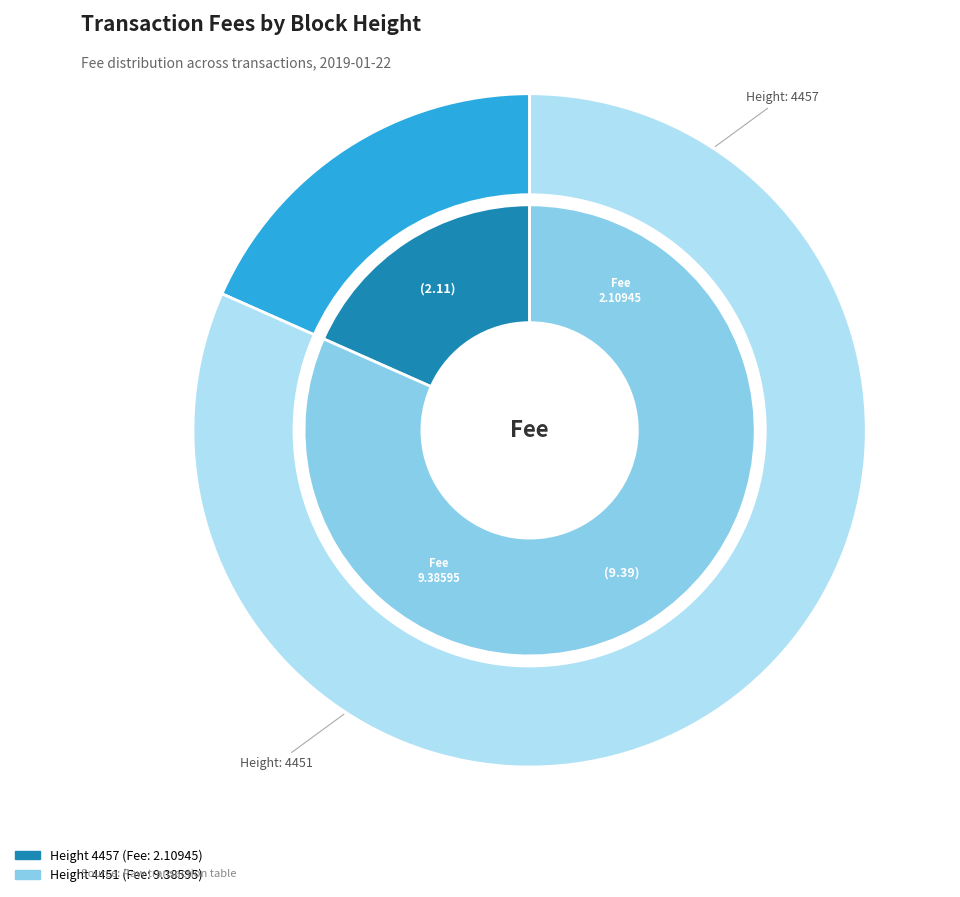

Is it true that 4451 is 70% of the pie?

False